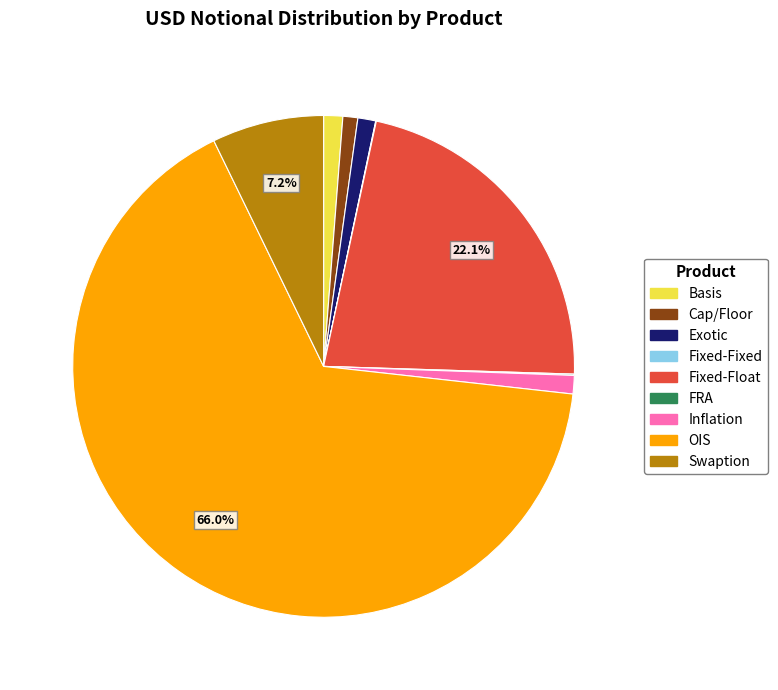

To the nearest percent, what percentage of the pie is Exotic?

1%